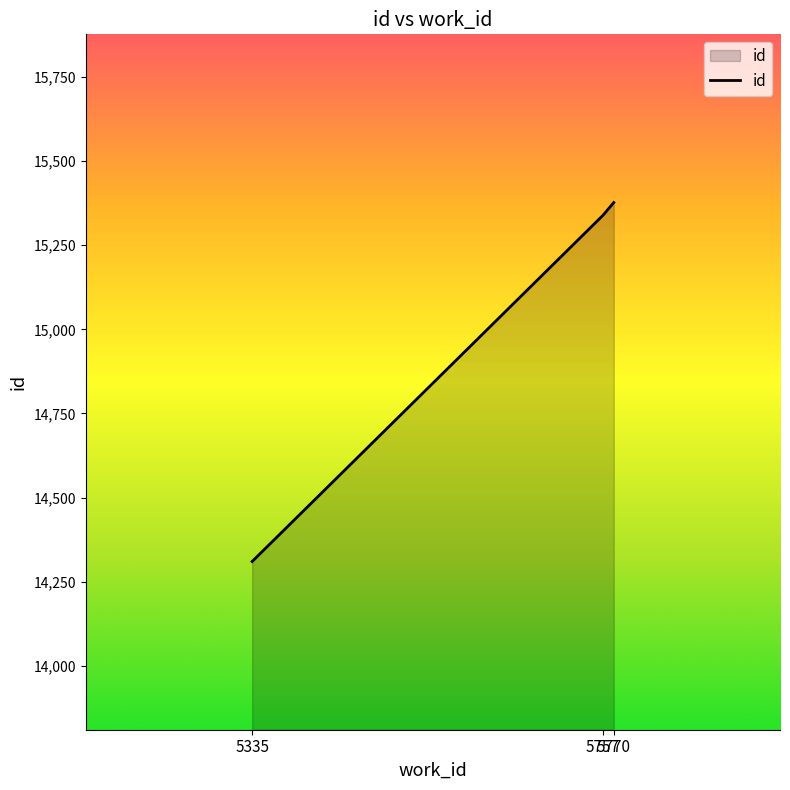

Which category has the highest value across all series?

5770